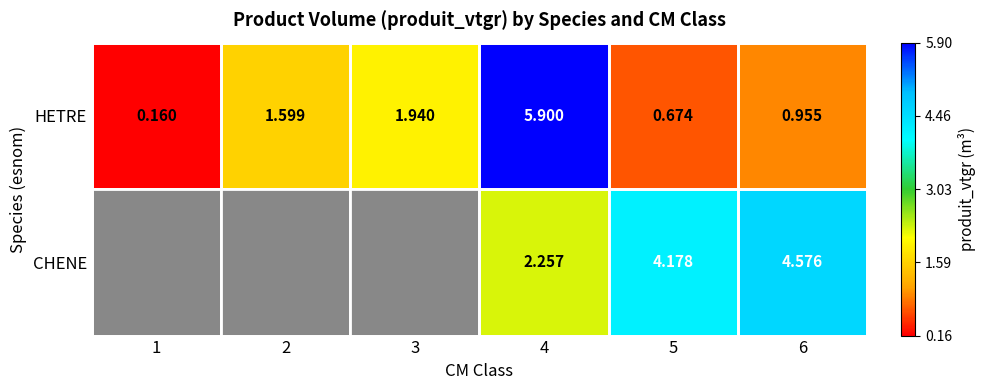

Between 3 and 6, which is larger?

3